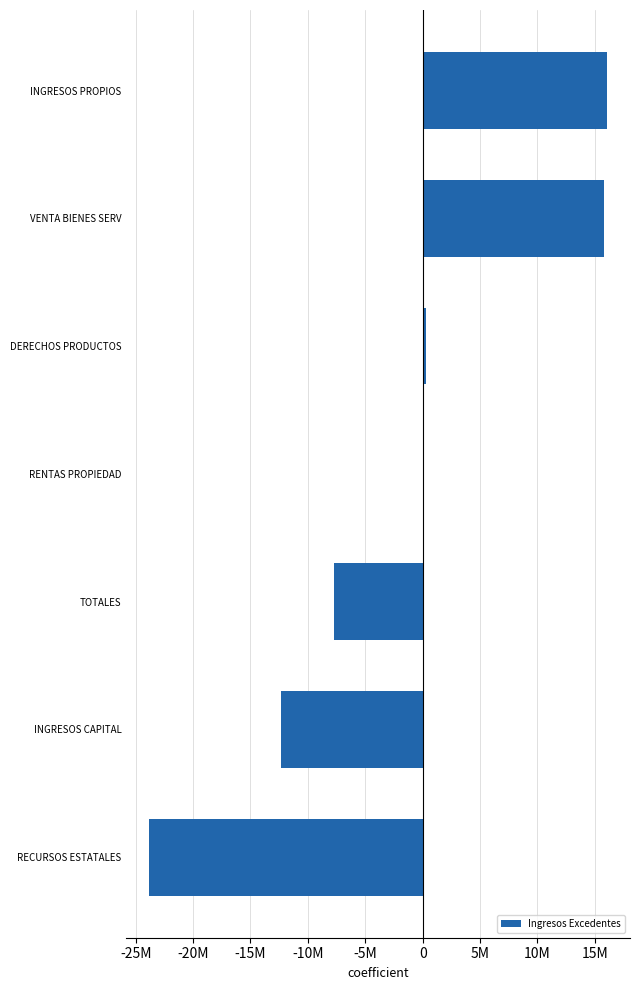

What is the difference between the maximum and minimum values?

39874902.4